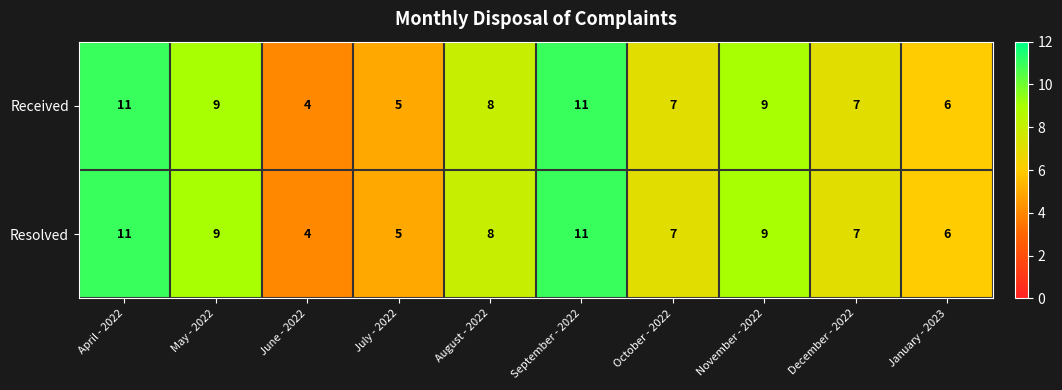

Reading right to left, list all the values displayed in this chart.

Received: 6	7	9	7	11	8	5	4	9	11
Resolved: 6	7	9	7	11	8	5	4	9	11